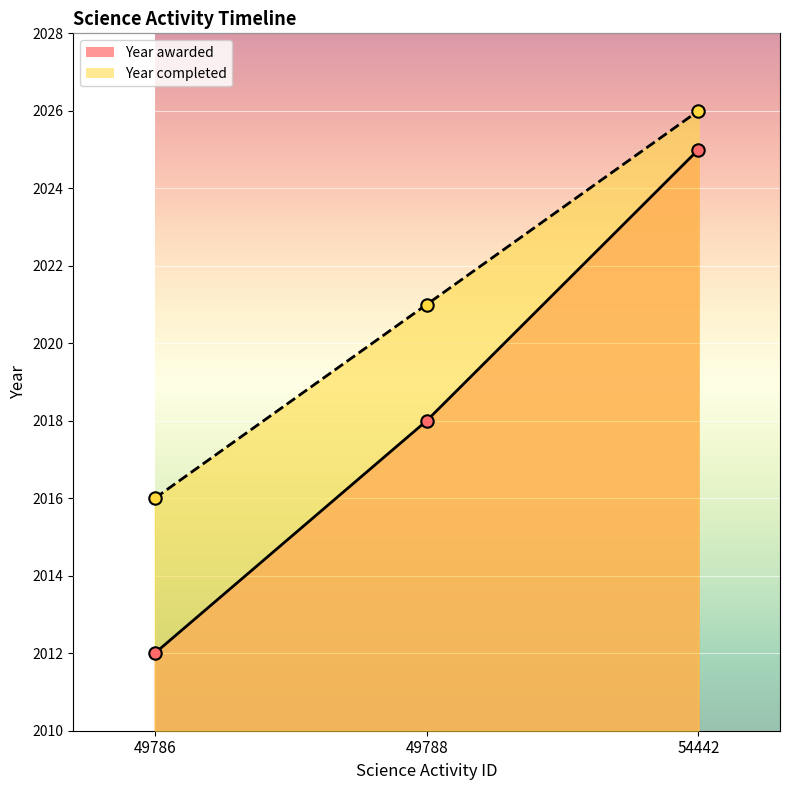

Which series has the widest spread of Y values?

Year awarded